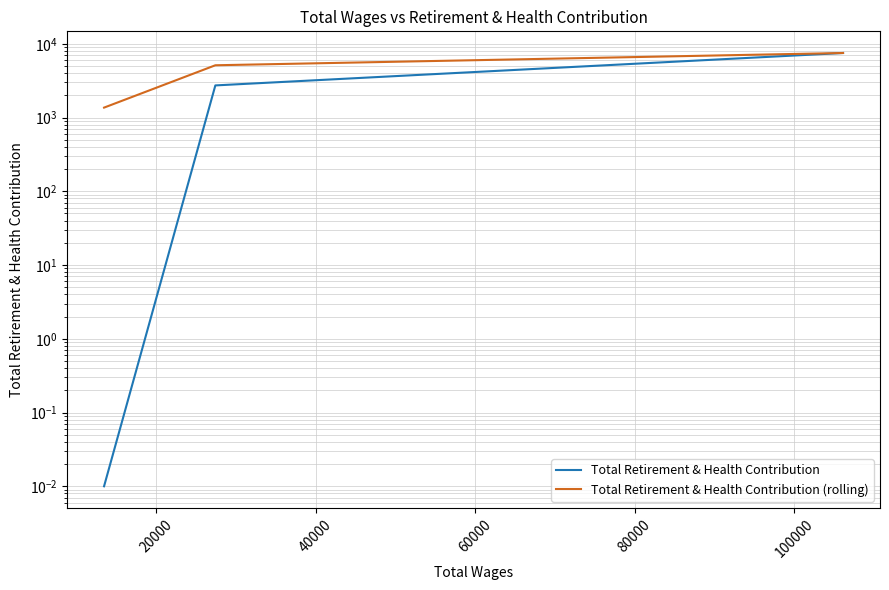

What are all the series names shown in the legend?

Total Retirement & Health Contribution, Total Retirement & Health Contribution (rolling)